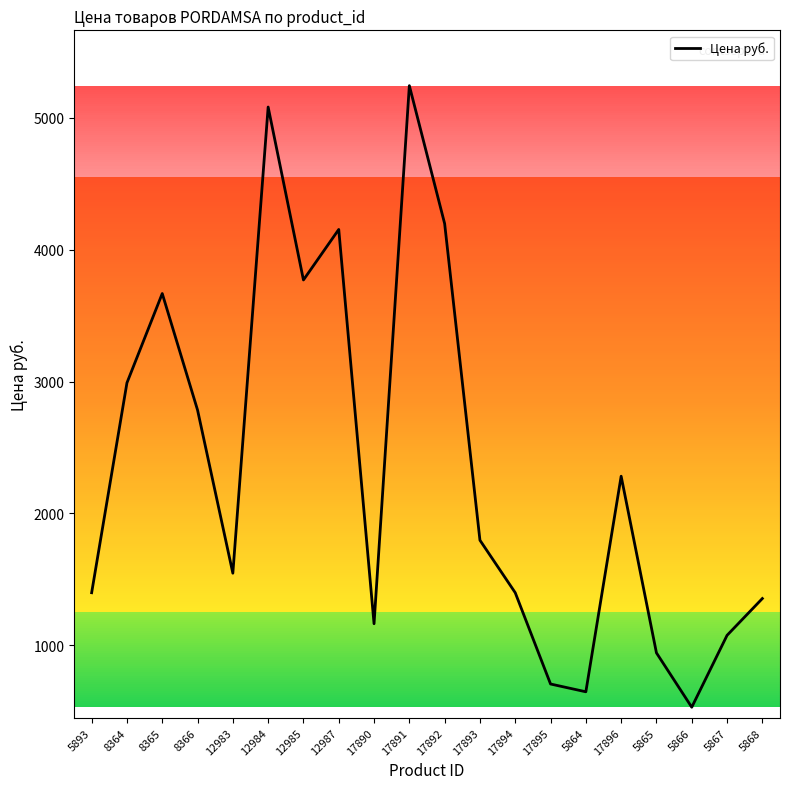

What is the difference between the maximum and minimum values?

4712.0